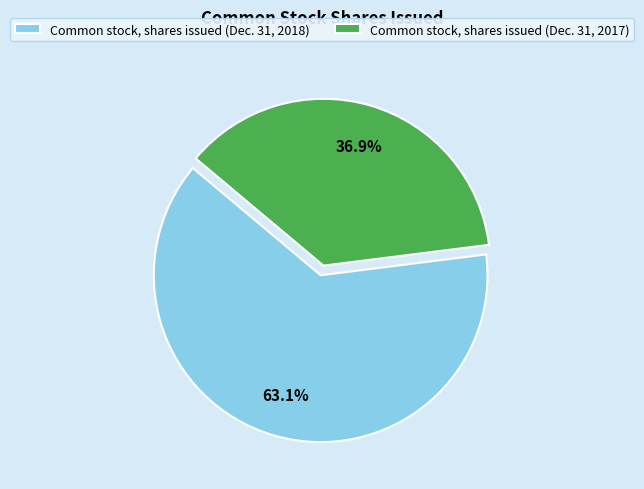

How many slices are in this pie chart?

2